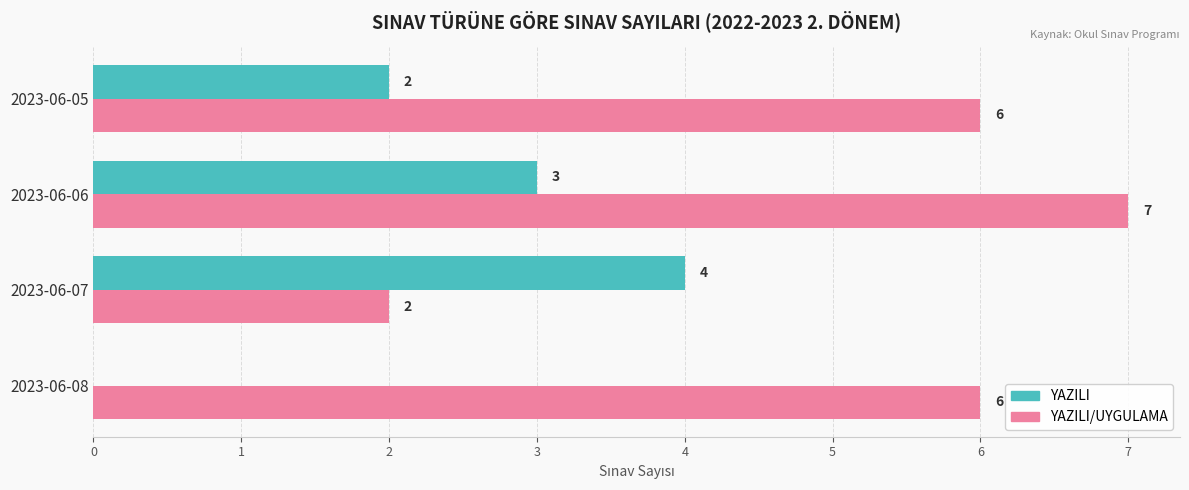

What are all the series names shown in the legend?

YAZILI, YAZILI/UYGULAMA